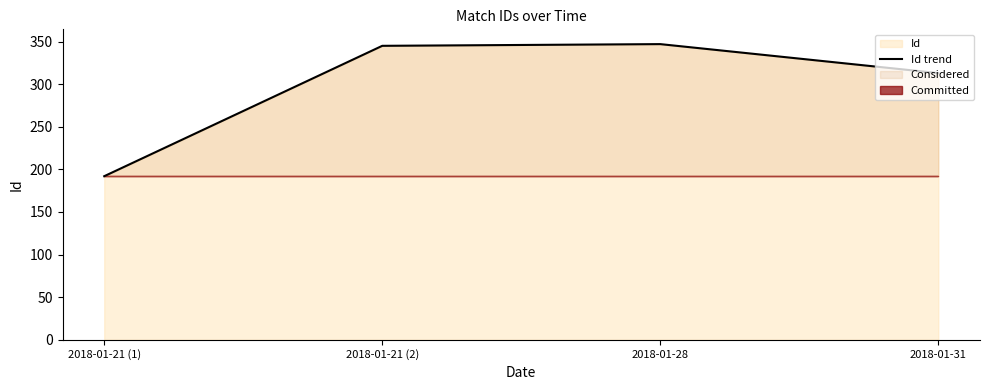

Count the number of categories in the chart.

4